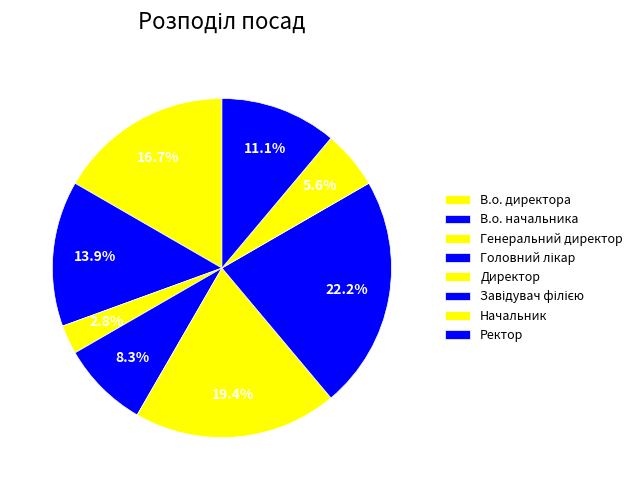

Count the number of slices in the pie.

8